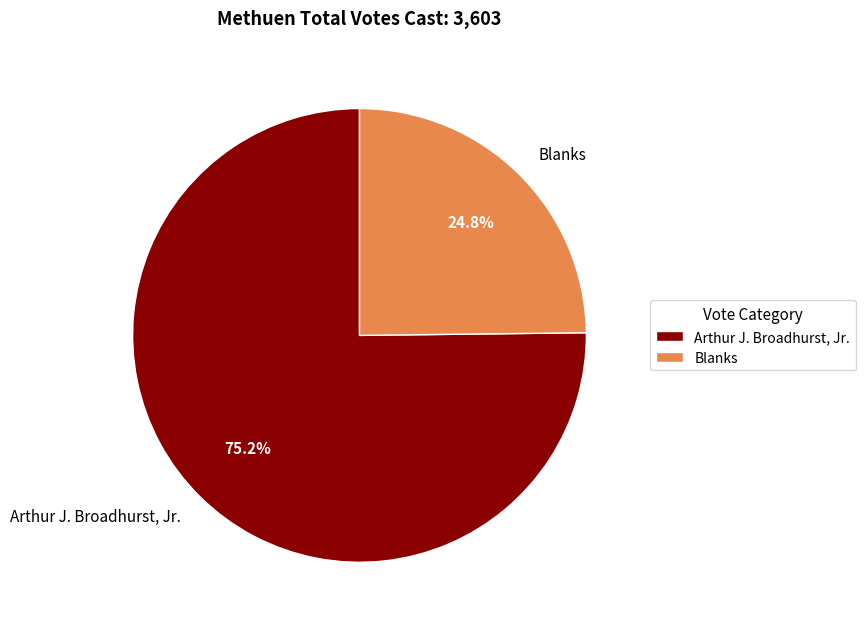

What is the largest slice in the pie chart?

Arthur J. Broadhurst, Jr.